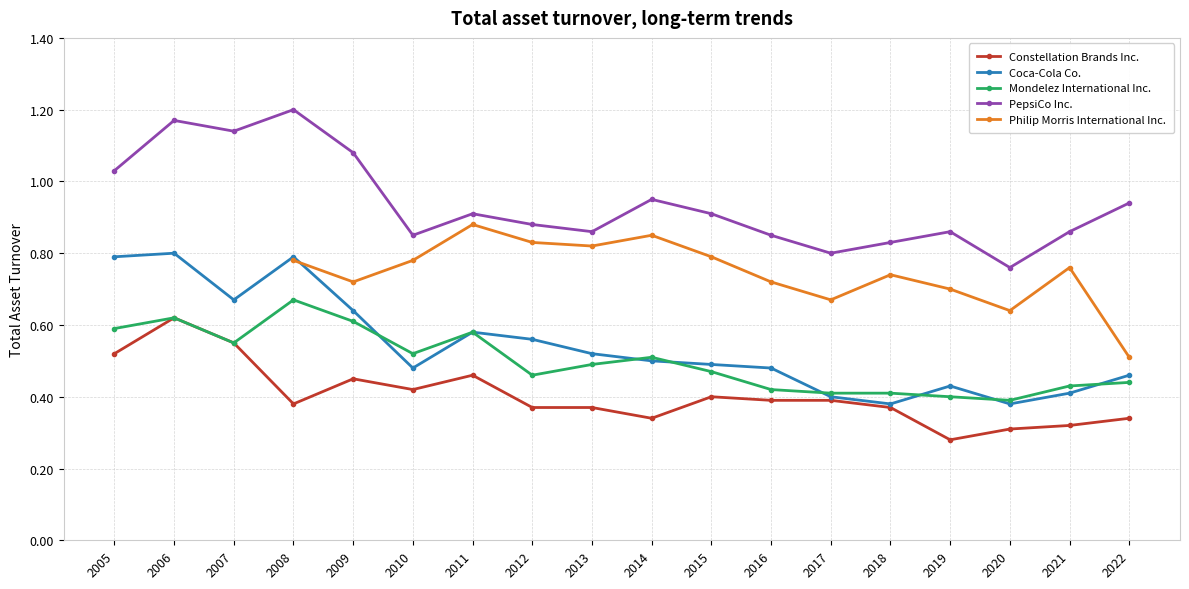

At which category is the sum across all series the highest?

2006